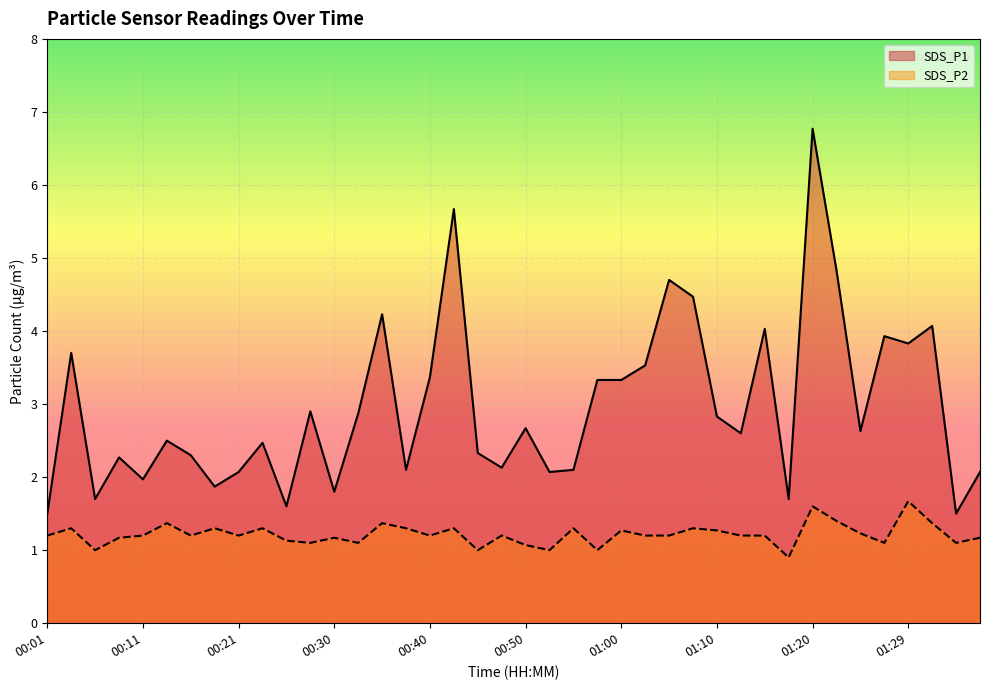

What is the difference between the highest and lowest values at 00:06?

0.7